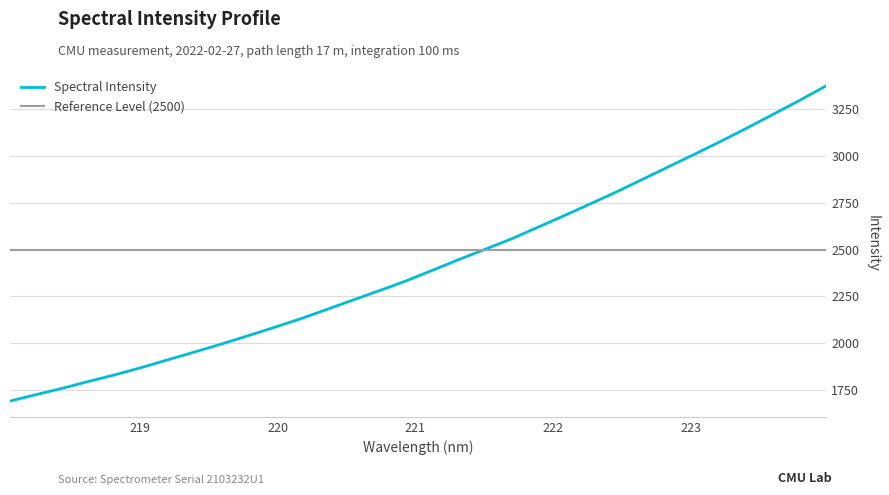

Where does the data first go above 2387?

221.1174